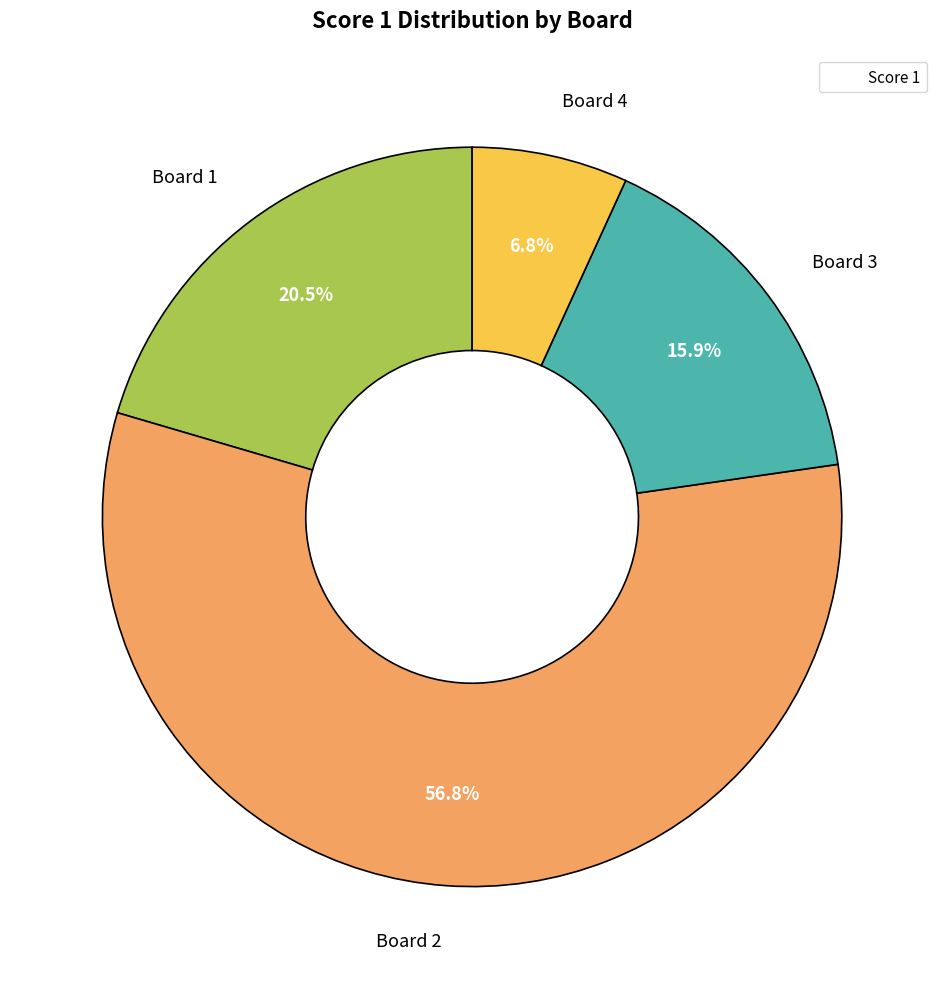

Does any single category account for the majority?

Yes